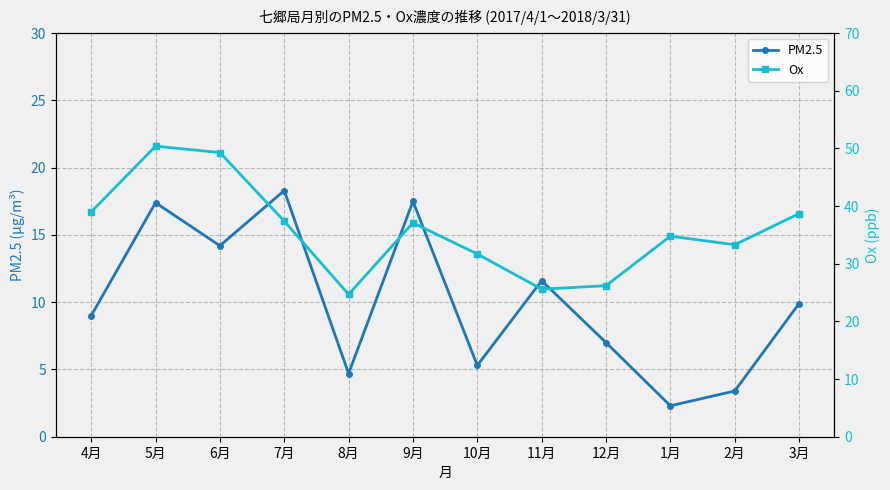

How many interior local peaks does the Ox series have?

3